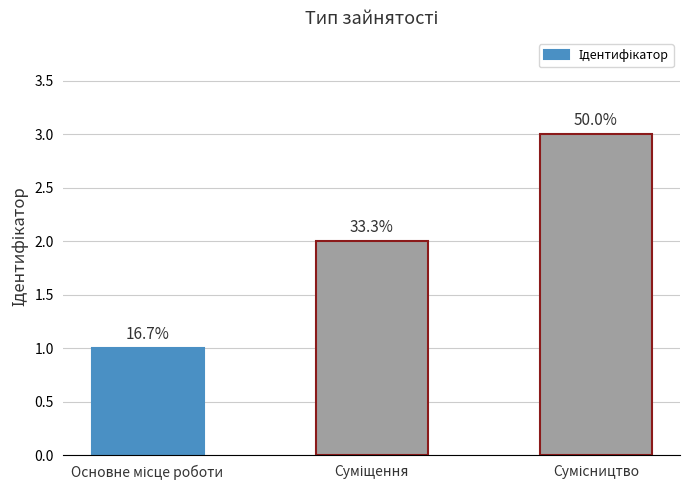

How many bars are there in total?

3